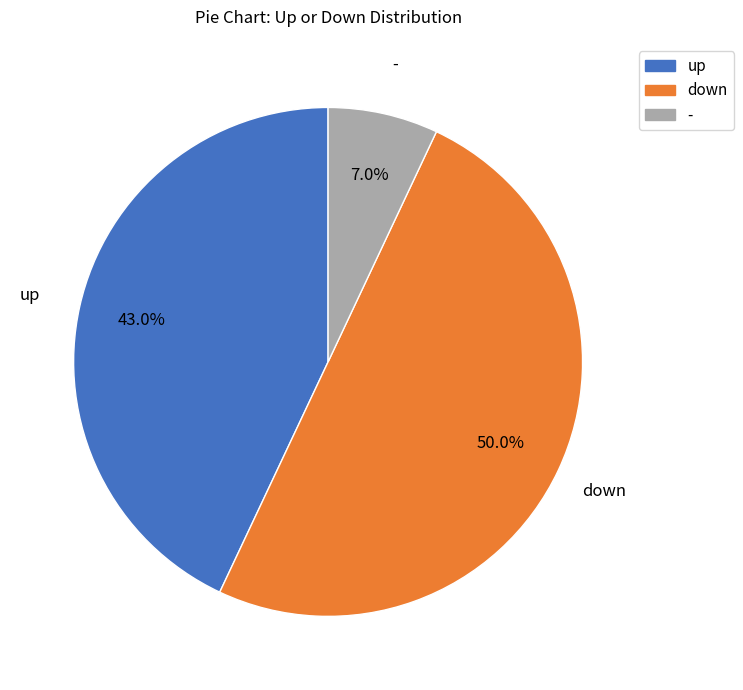

What is the ratio of the value at down to the value at -?

7.1